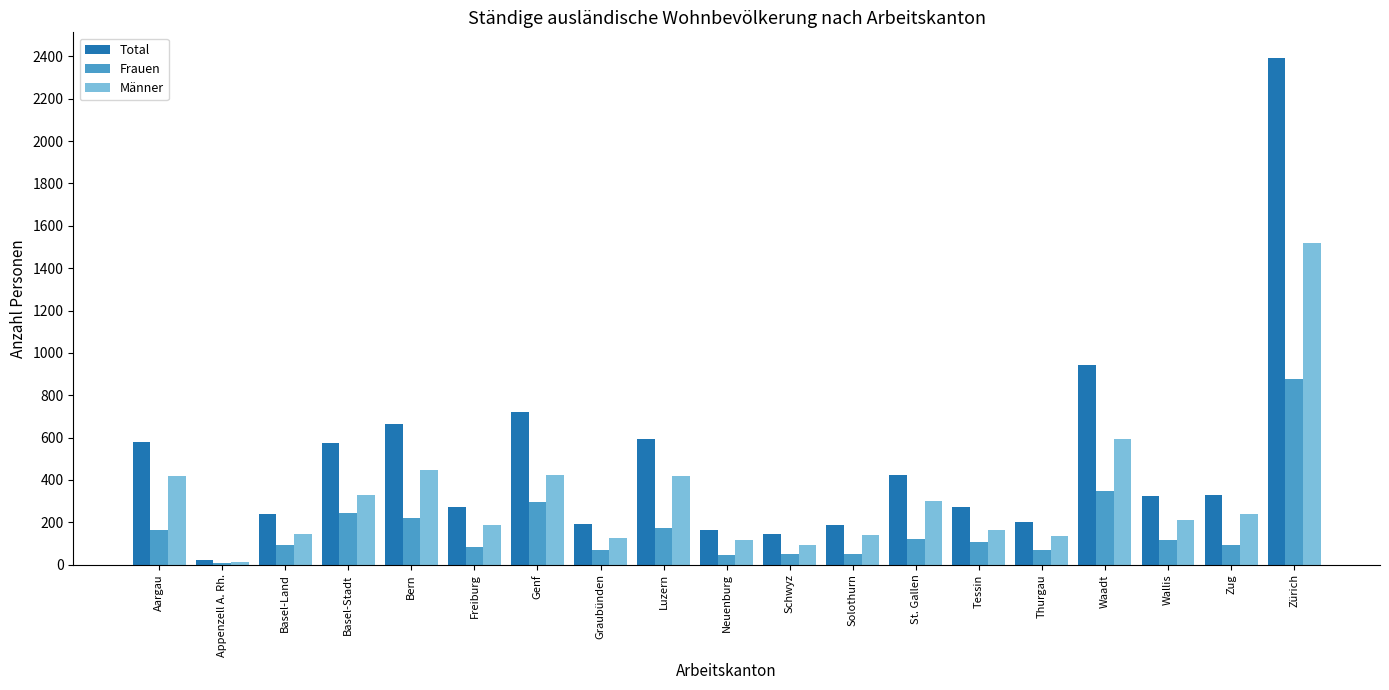

Which series has the largest range (max minus min)?

Total